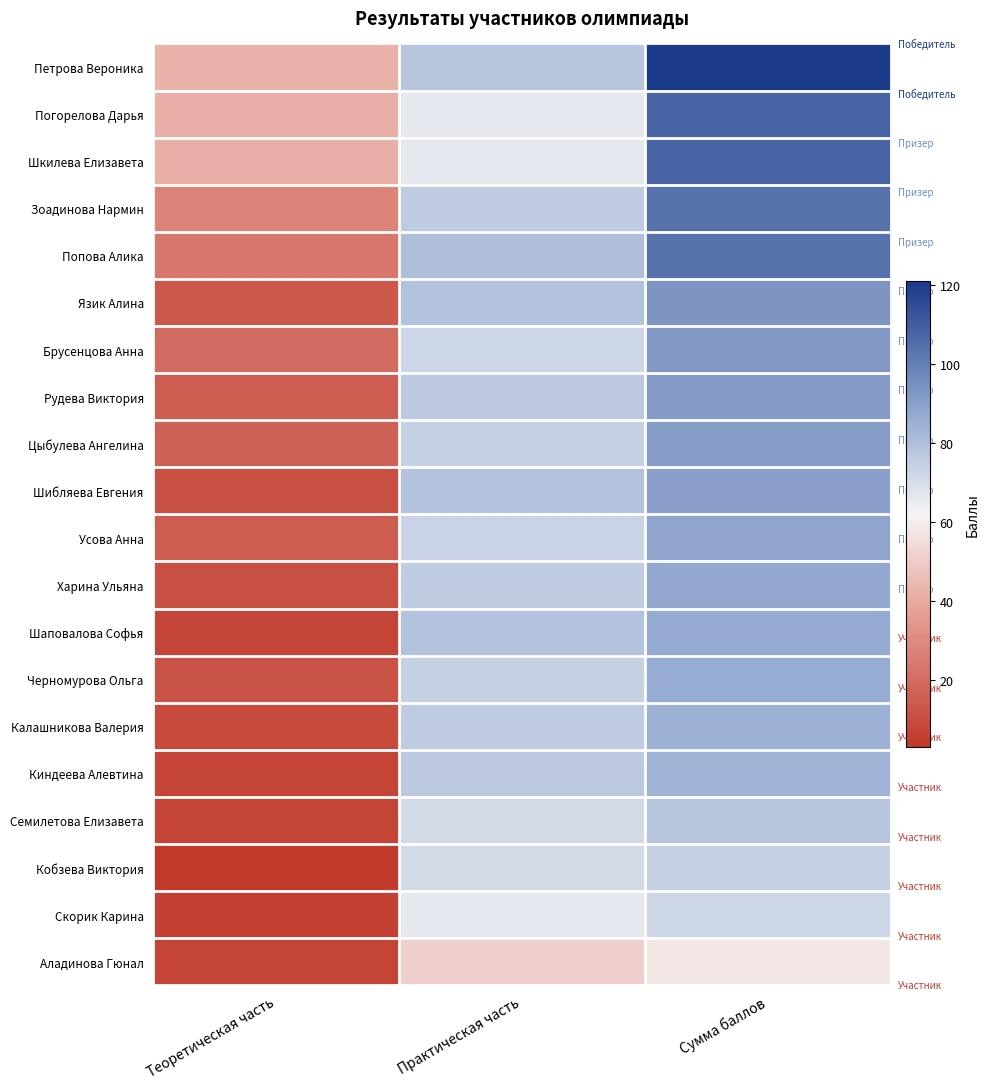

How many categories are shown in the chart?

3